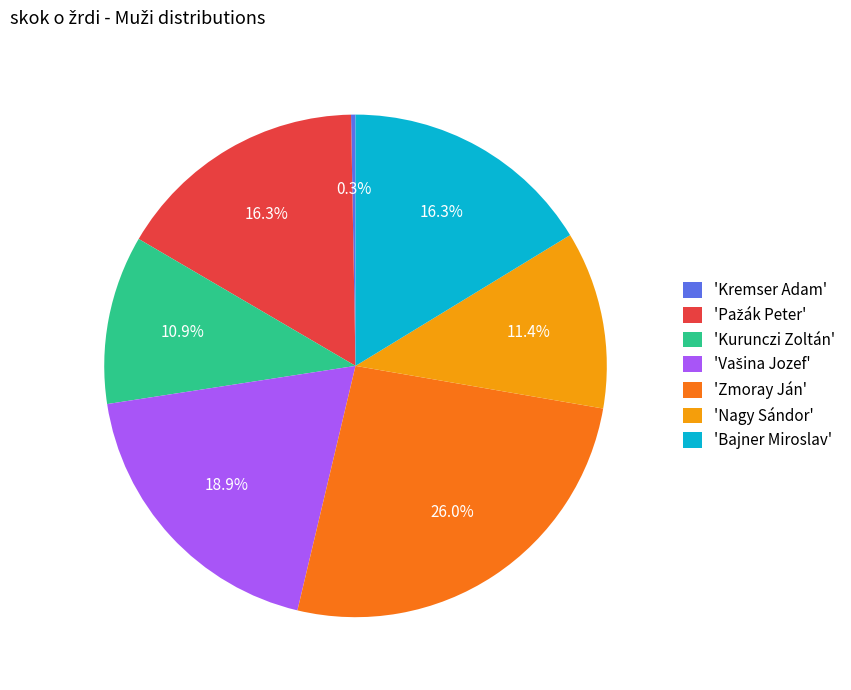

Is 'Nagy Sándor' the majority of the pie?

No